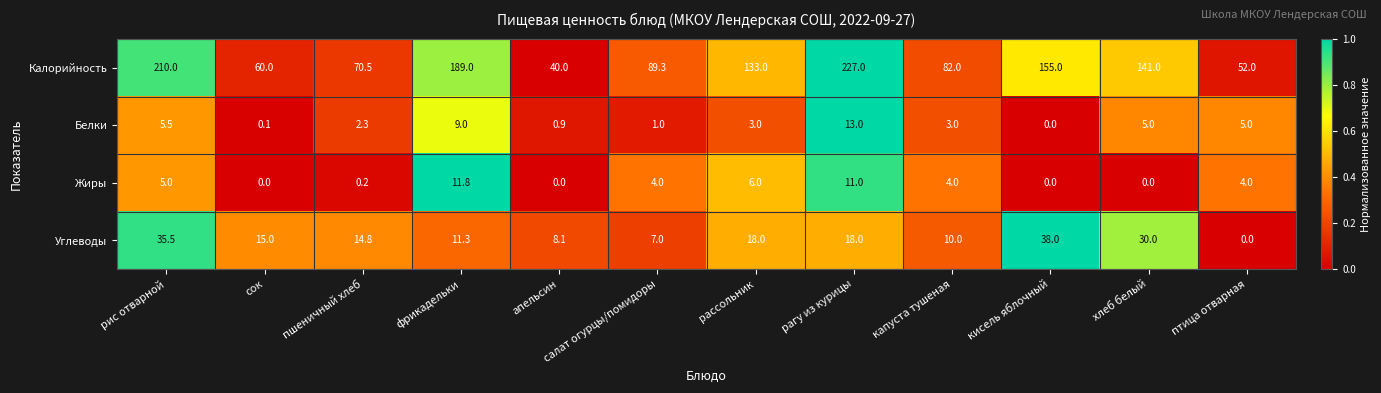

How many categories are shown in the chart?

12